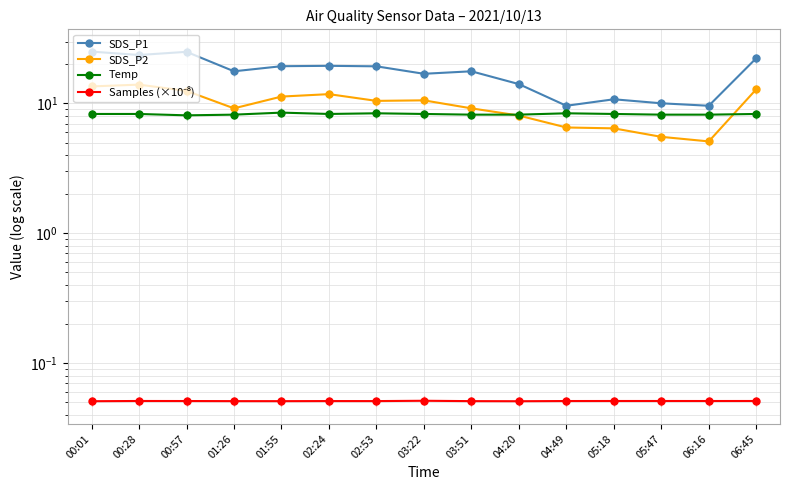

Is the value of SDS_P1 at 00:28 greater than the value of Temp at 00:01?

Yes